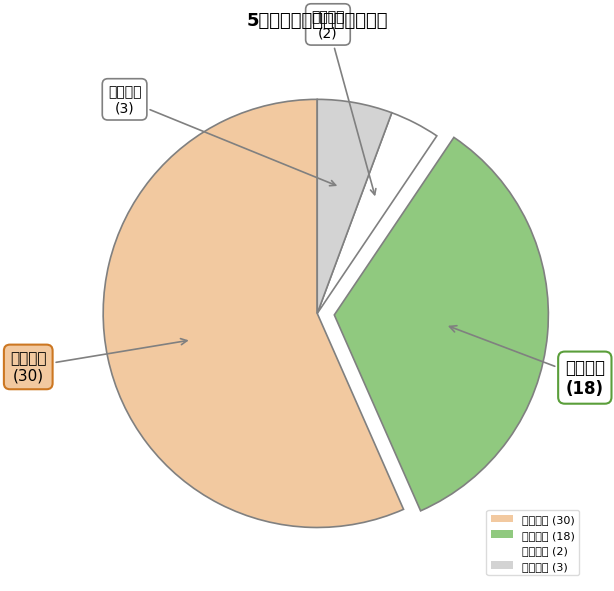

What is the smallest slice in the pie chart?

重点单位